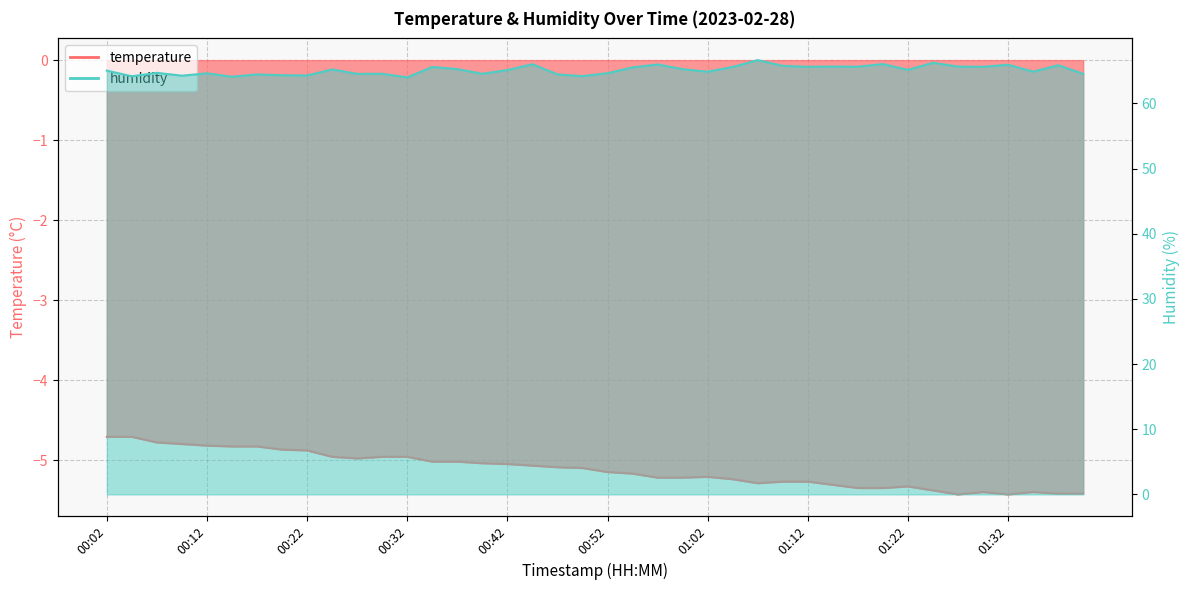

What is the sum of the humidity values at 01:04 and 00:52?

130.2